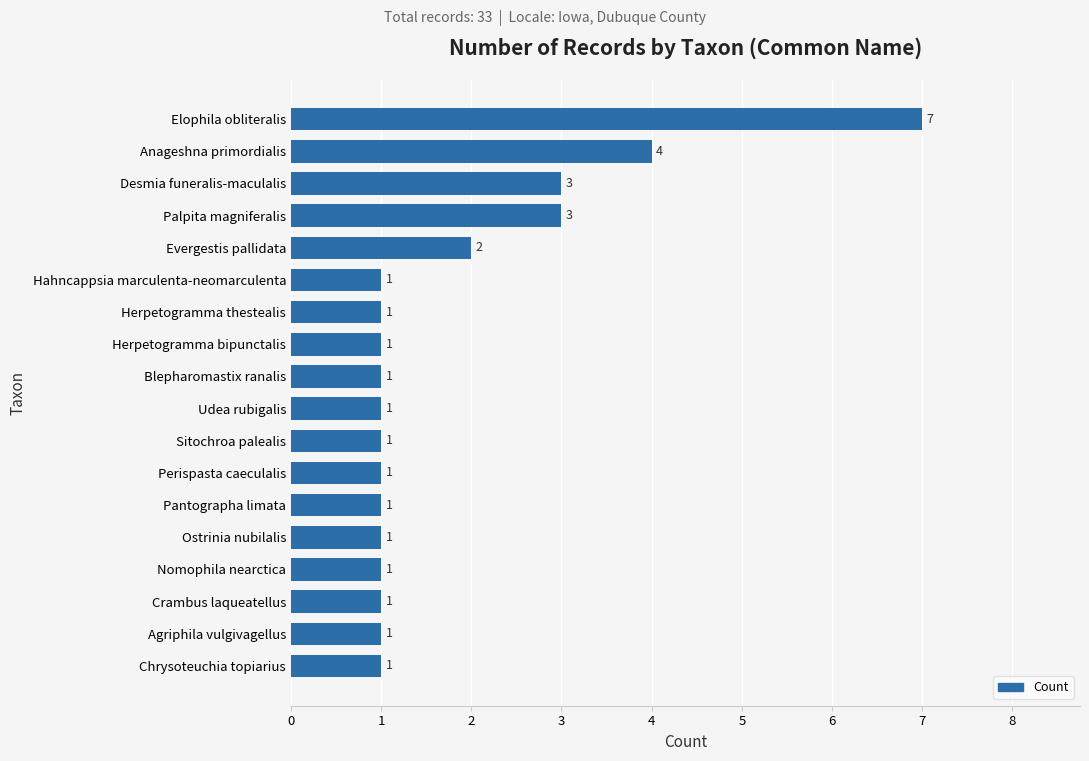

The chart shows a value of 4 at Anageshna primordialis. True or false?

True